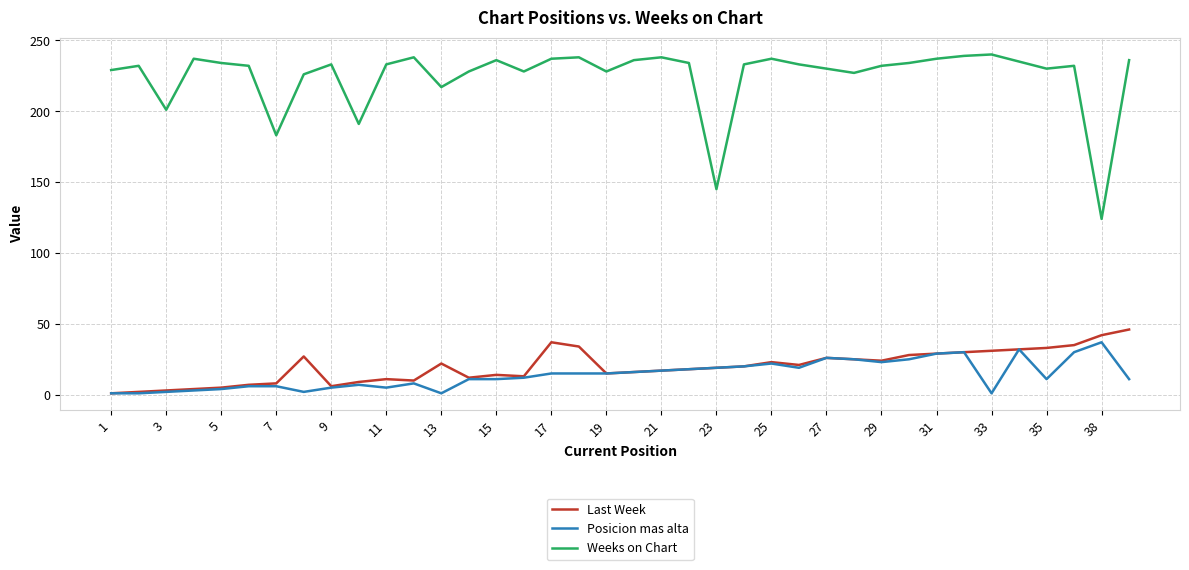

True or false: Last Week and Weeks on Chart intersect in this chart.

False